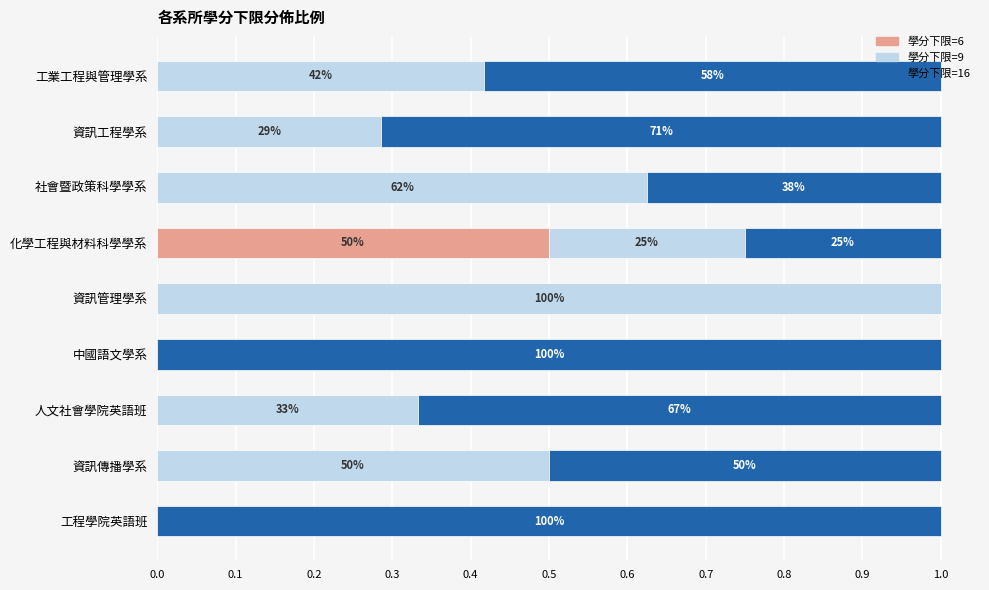

What are all the series names shown in the legend?

學分下限=6, 學分下限=9, 學分下限=16